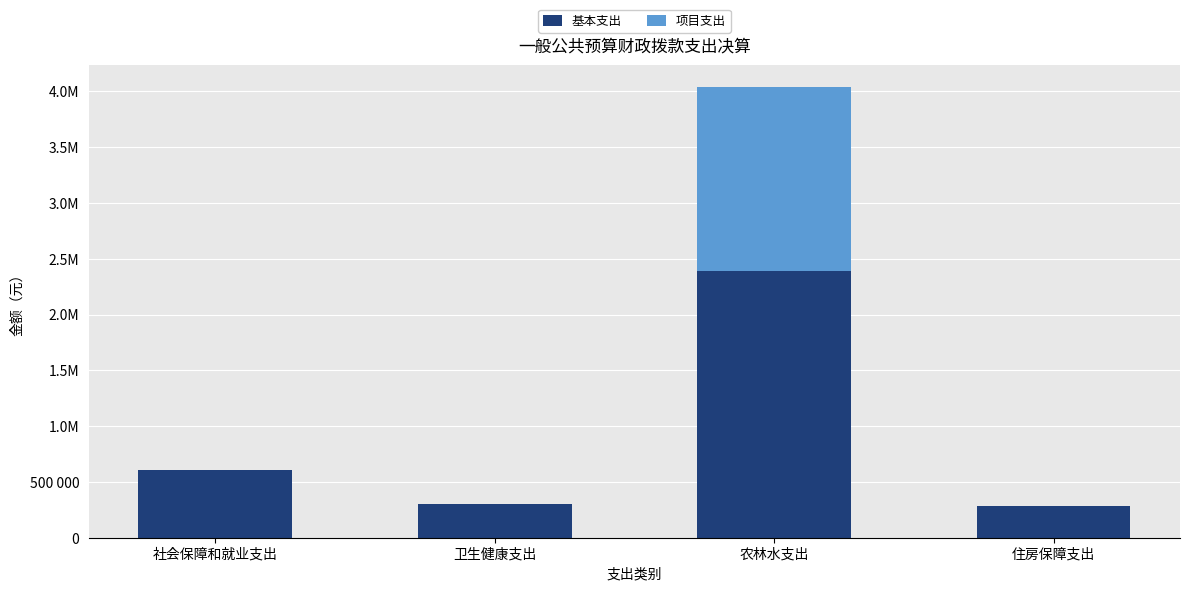

Are the bars grouped side by side (vs. stacked)?

No